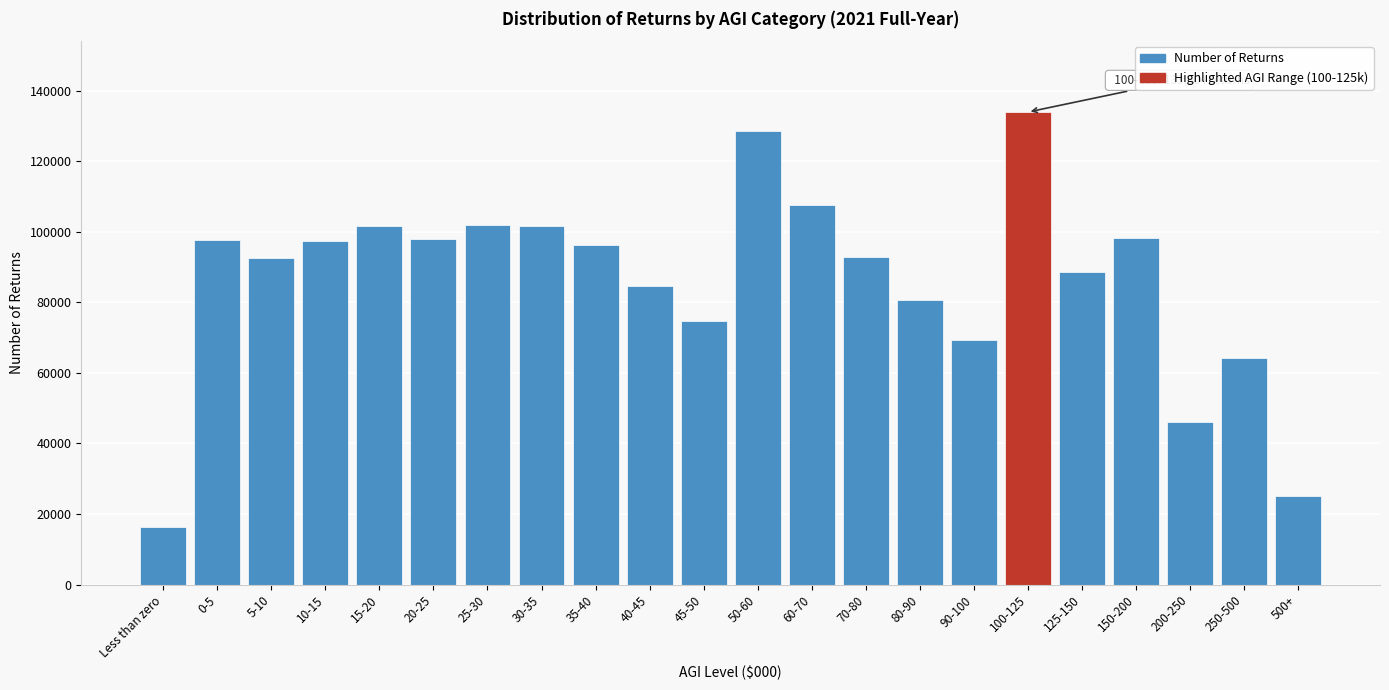

What is the approximate value at 60-70?

107686